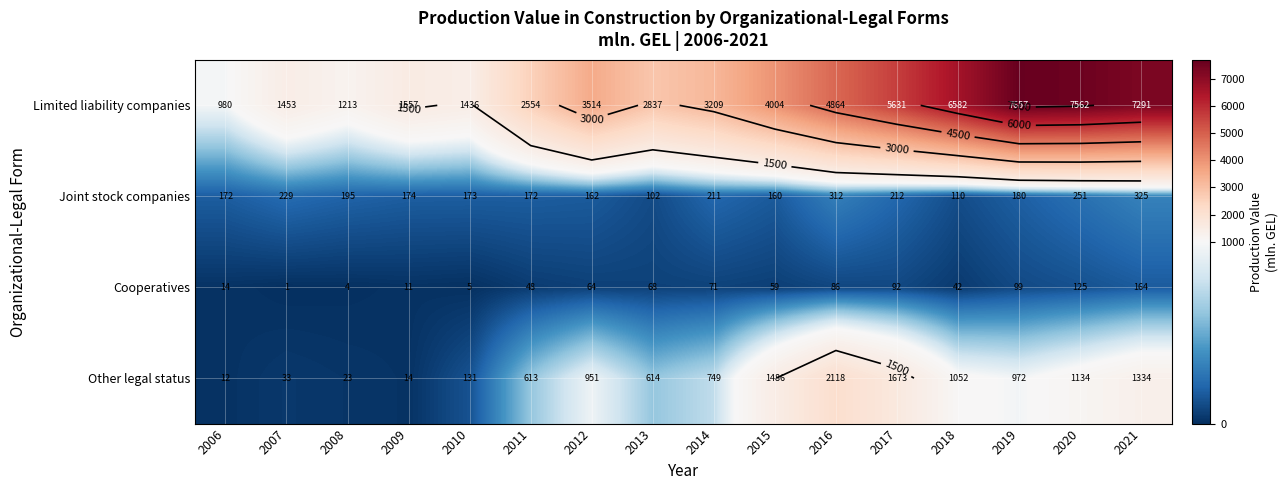

List the labels in order of Limited liability companies value, largest first.

2019, 2020, 2021, 2018, 2017, 2016, 2015, 2012, 2014, 2013, 2011, 2009, 2007, 2010, 2008, 2006